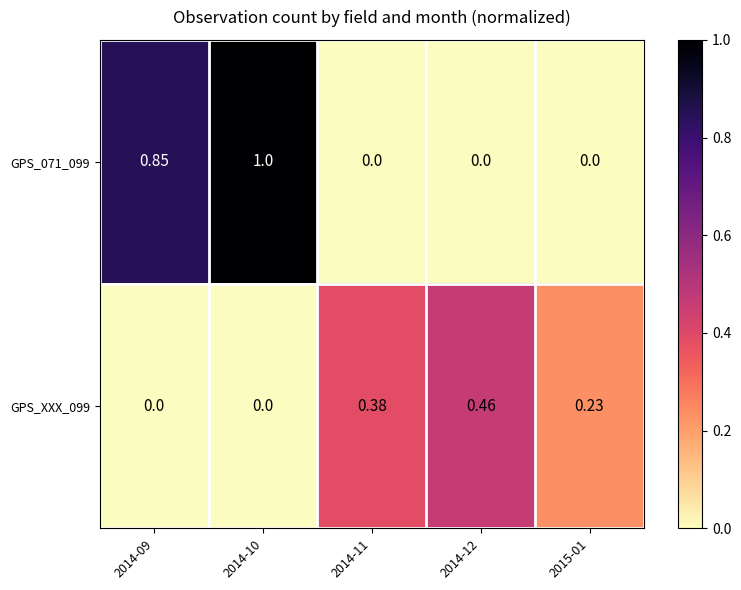

Is the value of GPS_XXX_099 at 2015-01 greater than the value of GPS_071_099 at 2014-11?

Yes